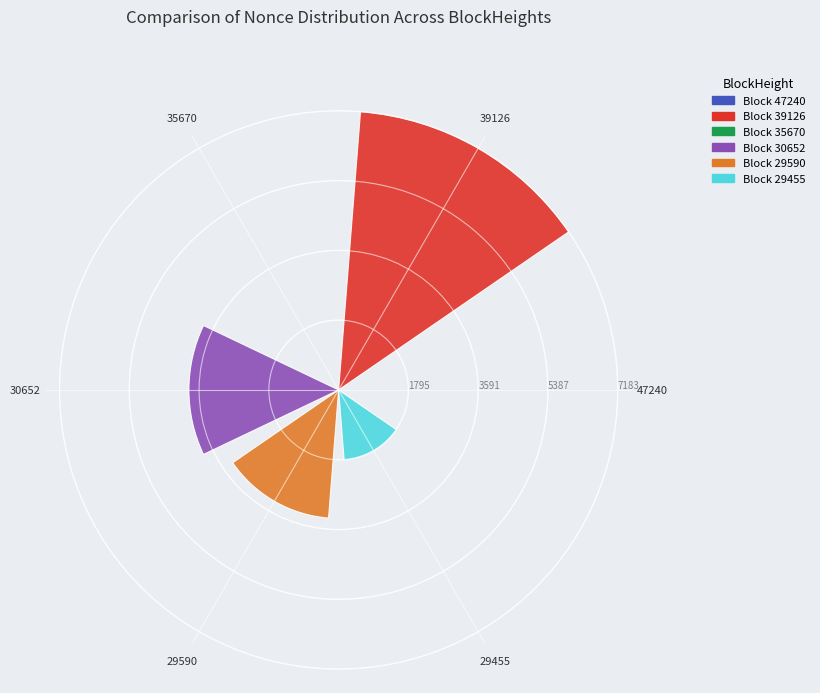

Rank the categories by value from highest to lowest.

39126, 30652, 29590, 29455, 47240, 35670